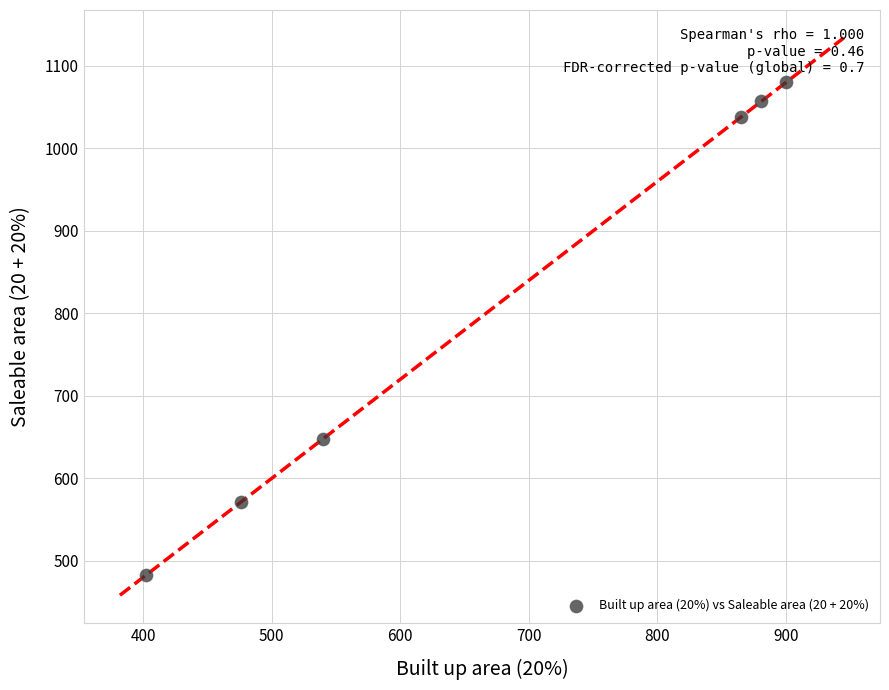

What Y value in the scatter plot is closest to 781?

648.0